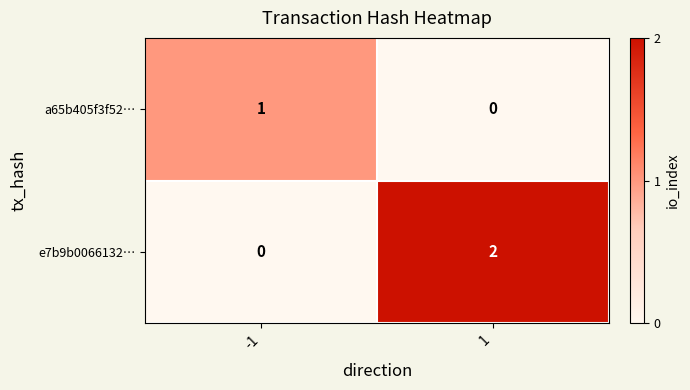

Reading left to right, transcribe all the data shown in this chart.

a65b405f3f52…: 1	0
e7b9b0066132…: 0	2